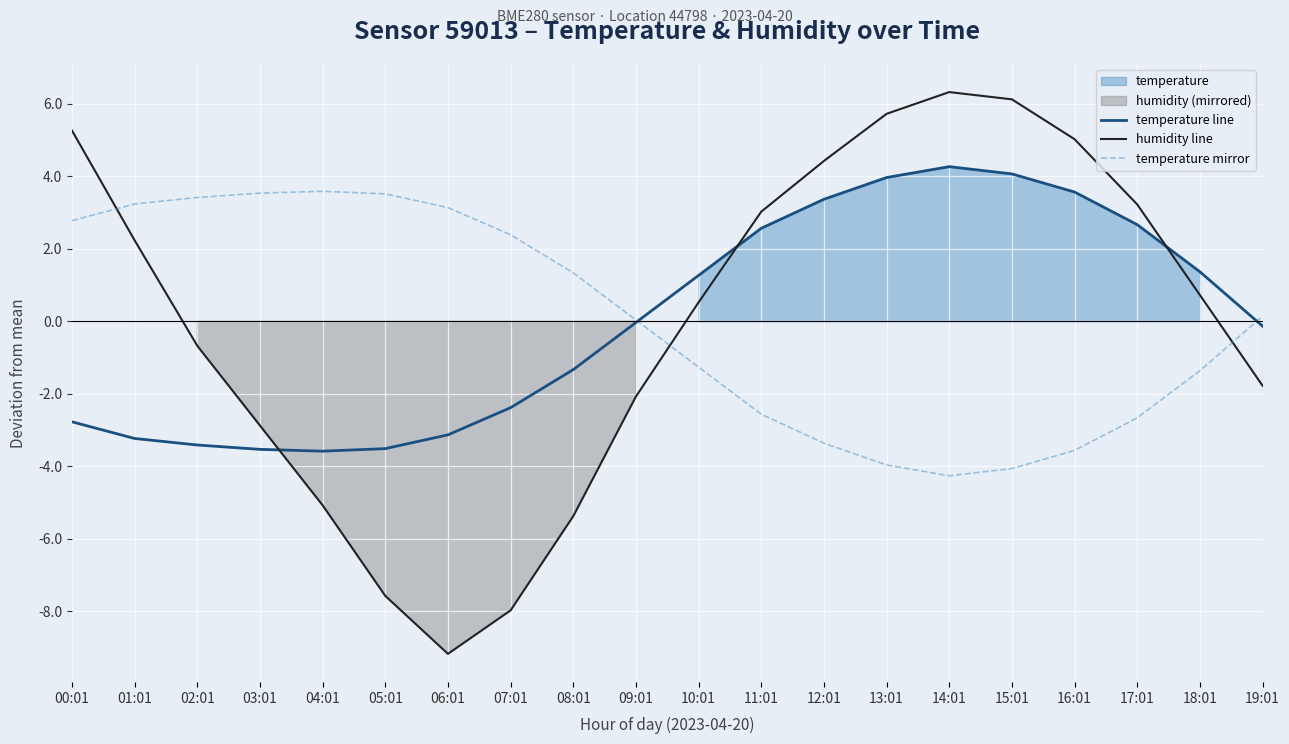

Is it true that temperature mirror equals 2.0 at 02:01?

False